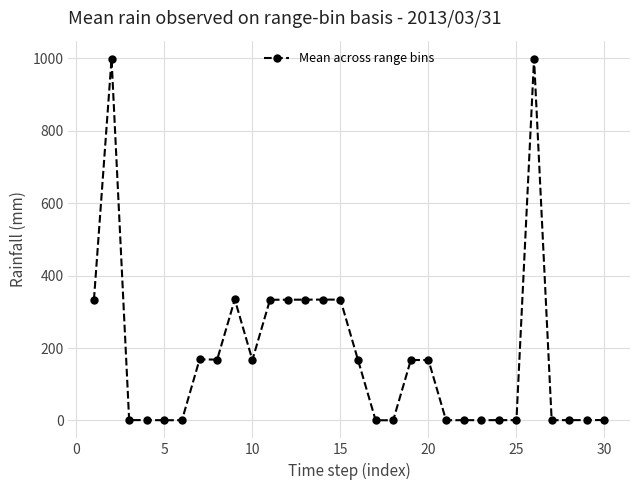

True or false: the data has more than 0 interior local peaks.

True